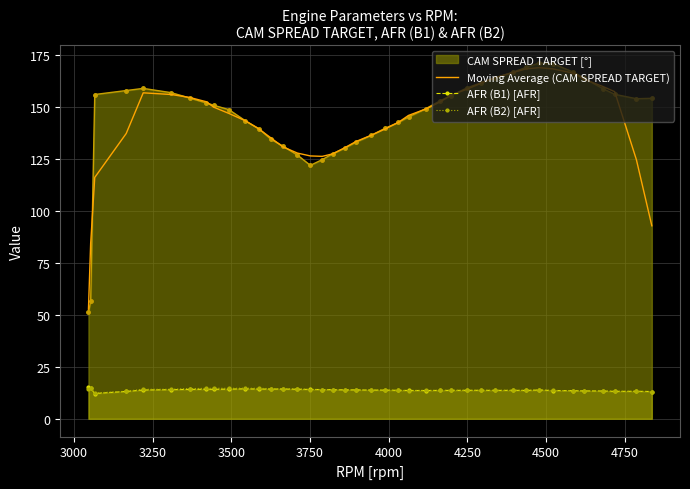

Which series has the largest range (max minus min)?

CAM SPREAD TARGET [°]